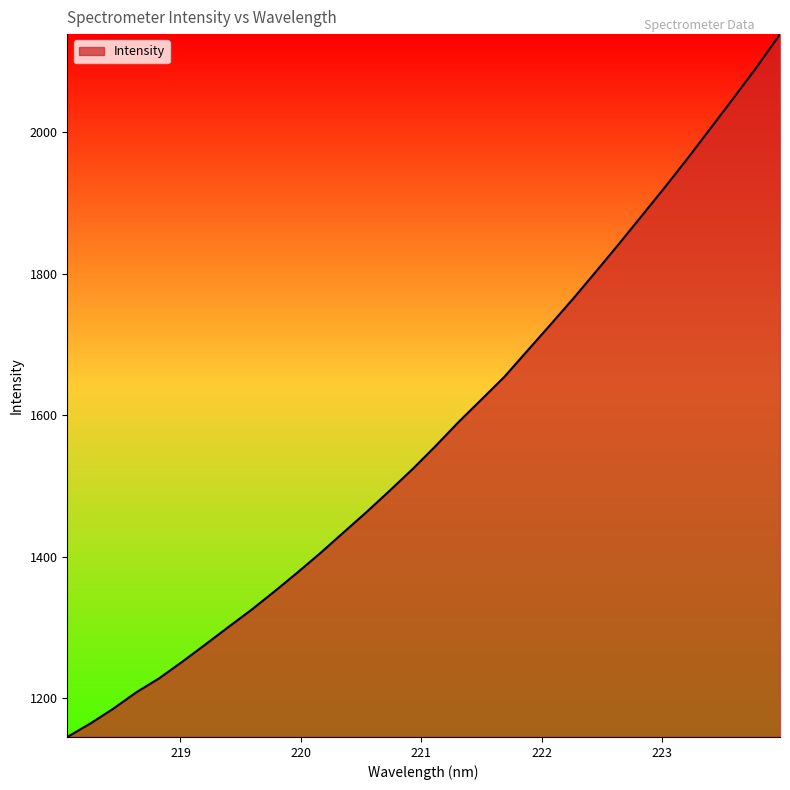

What is the maximum value shown in the chart?

2138.8